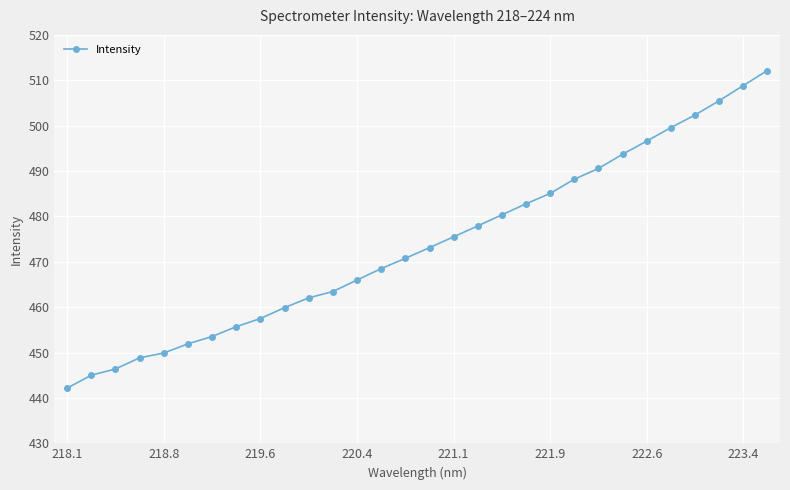

What is the smallest value displayed?

442.2